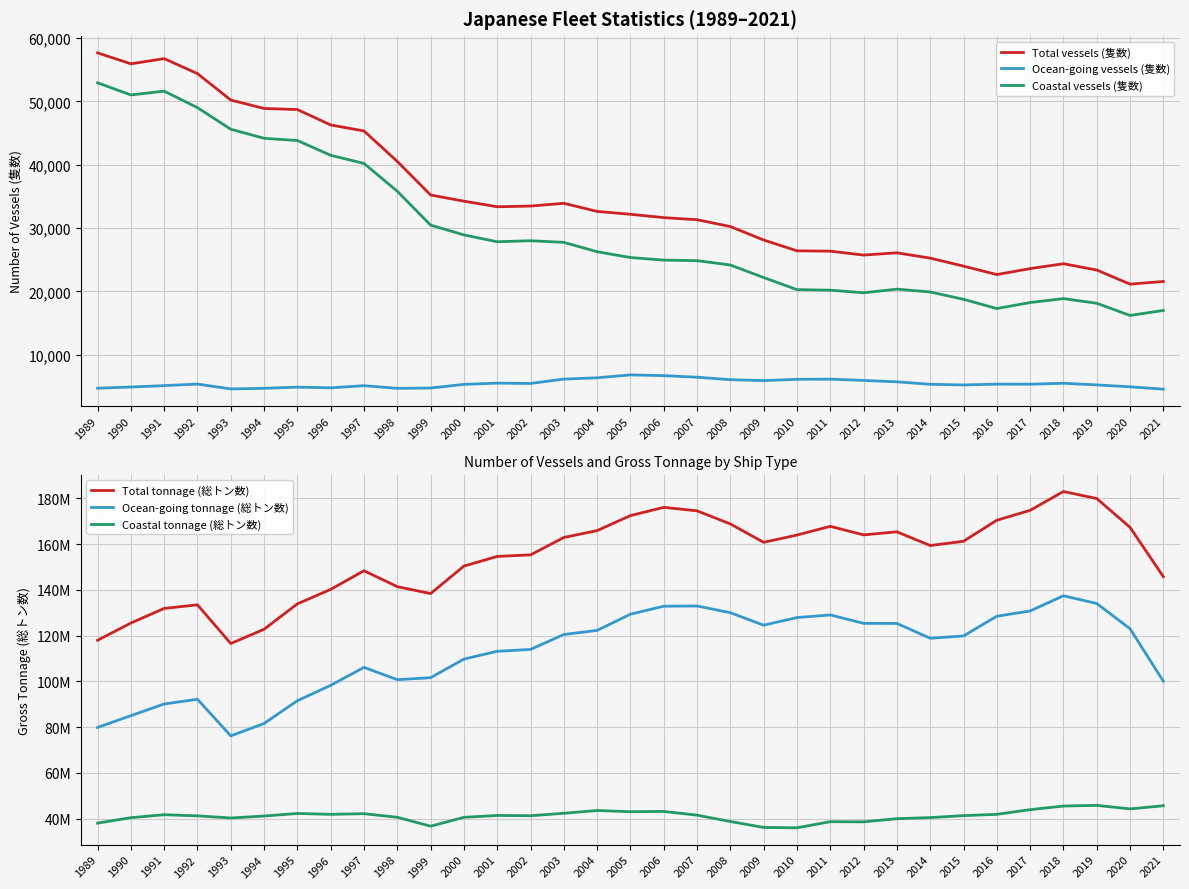

Does the chart display data point markers on the line(s)?

No